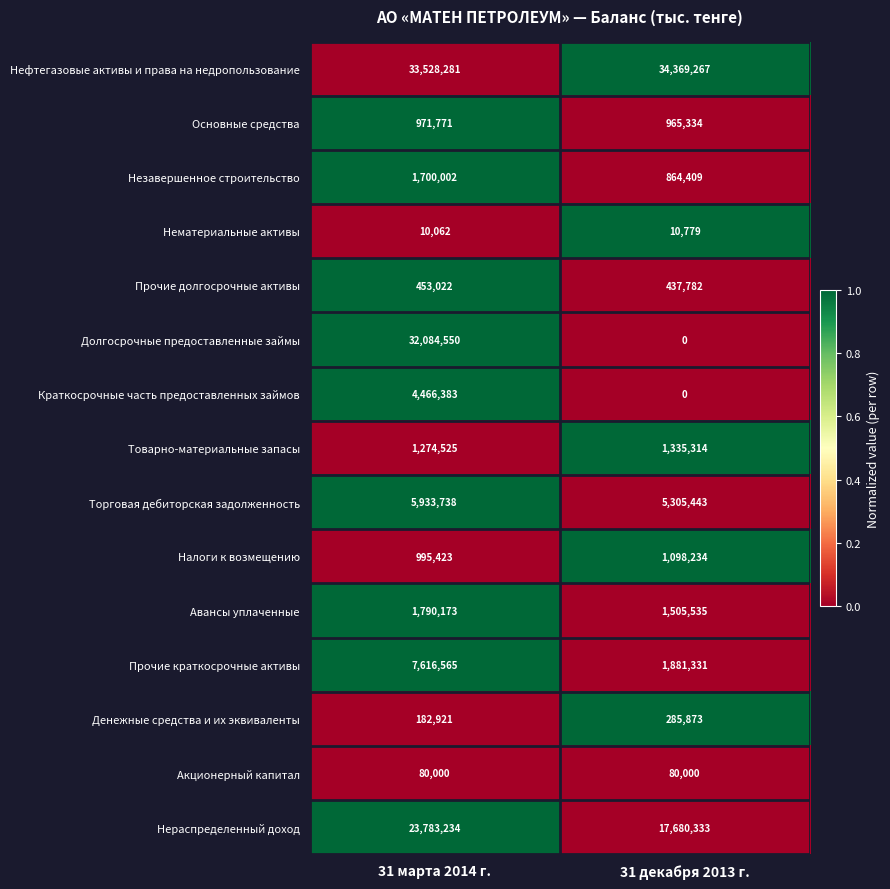

How many distinct data groups are displayed?

15